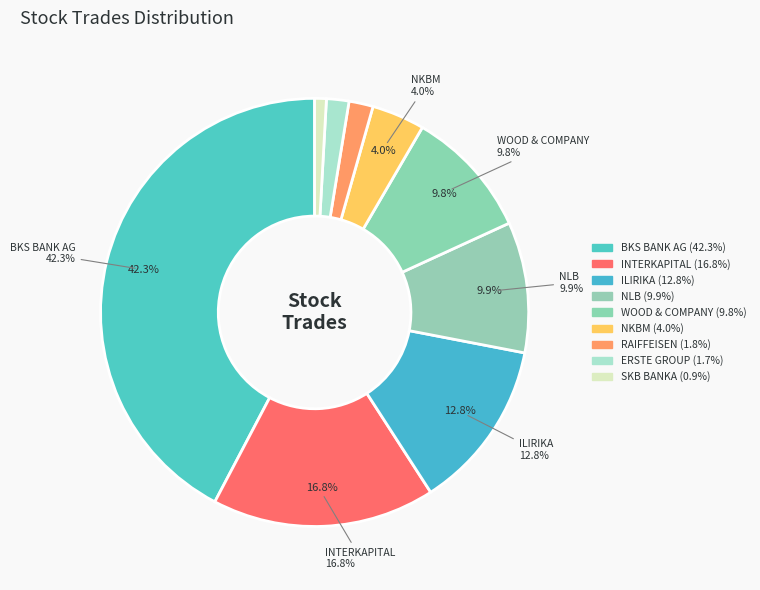

What percentage is NOT represented by ILIRIKA?

87.2%